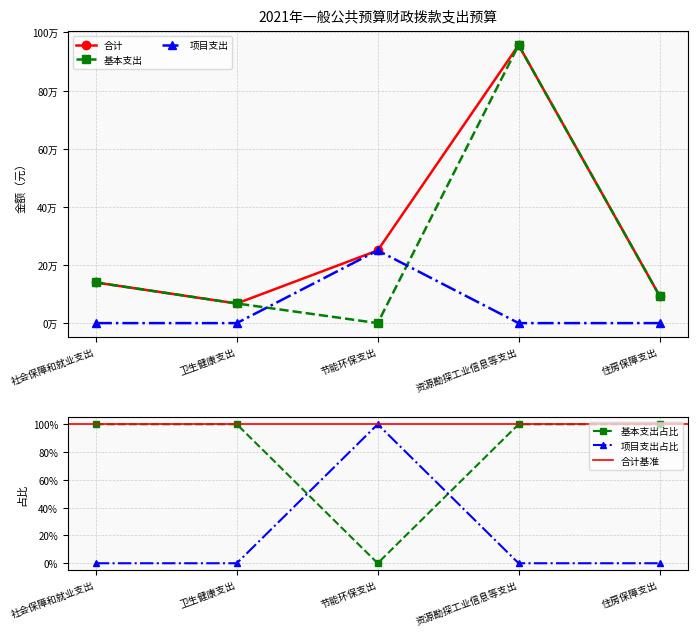

In 项目支出, how many points are higher than both neighbors (excluding endpoints)?

1